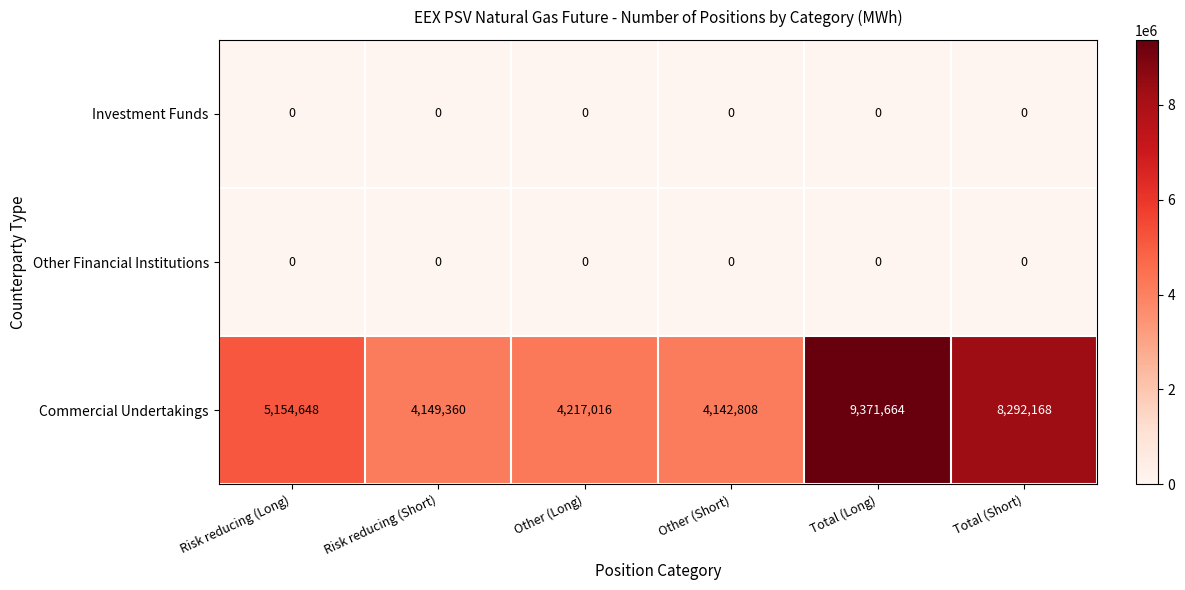

The value of Other Financial Institutions at Other (Short) is 0. True or false?

True